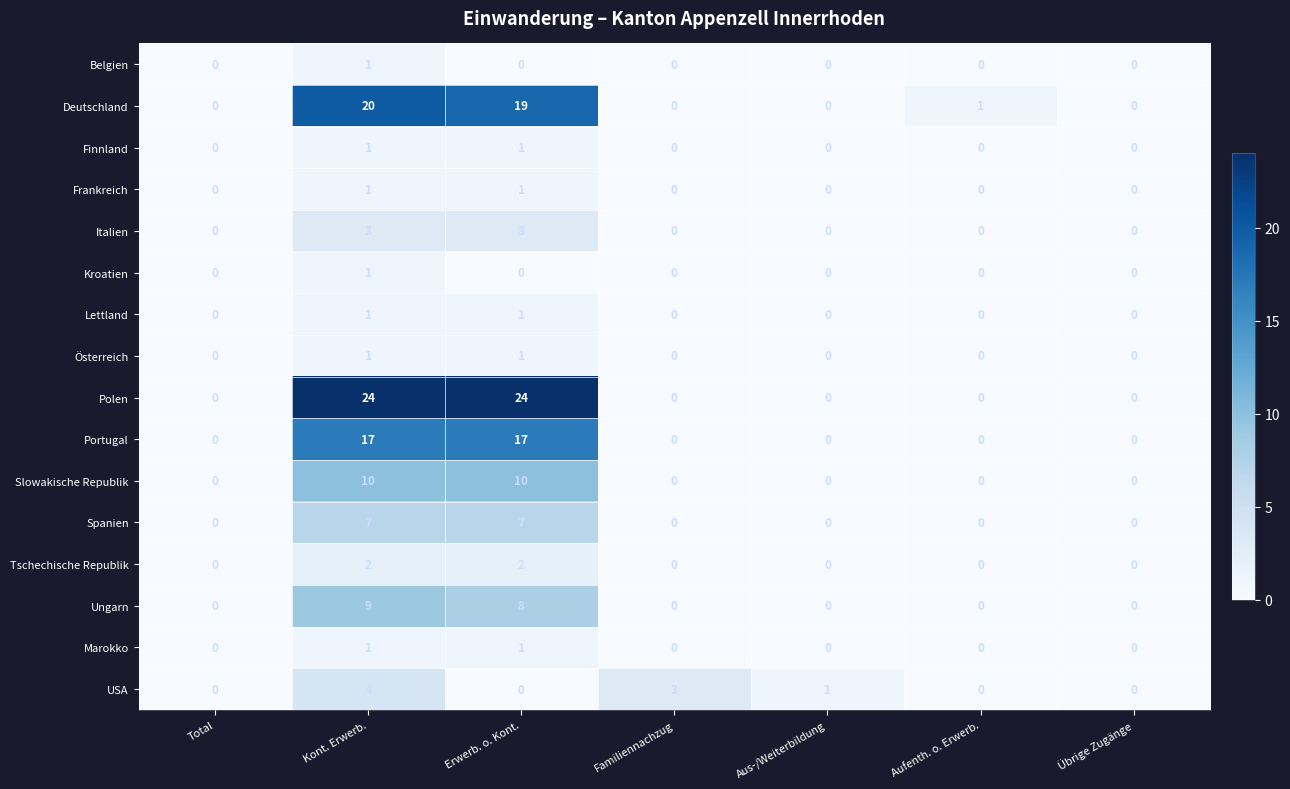

The Portugal series shows 0 at Aus-/Weiterbildung. True or false?

True